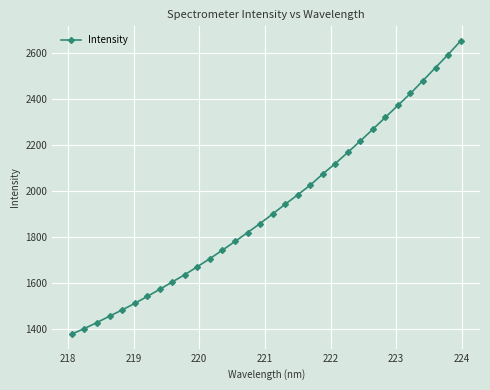

How many values are below 1899?

16